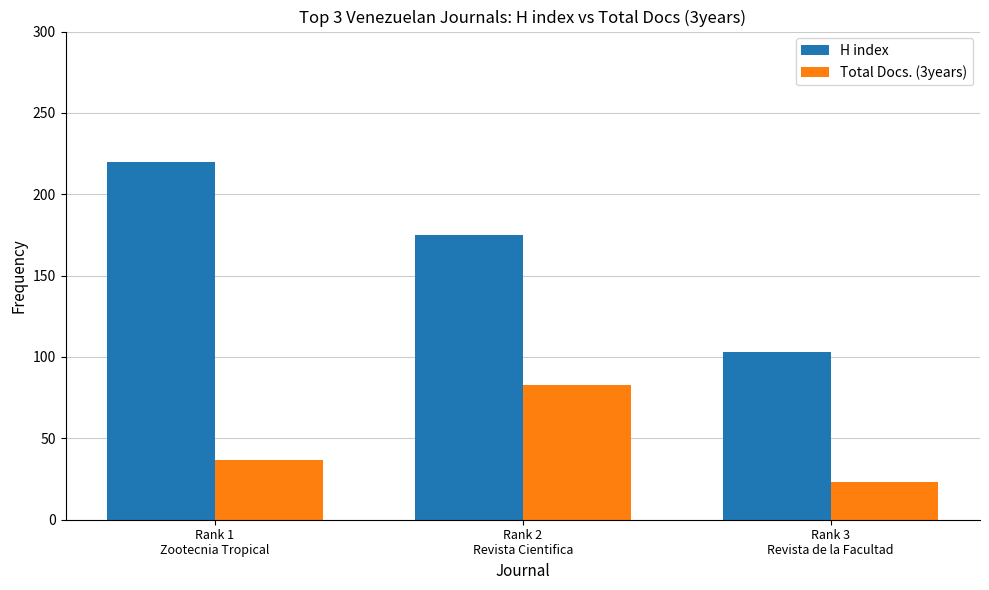

How many groups of bars are there?

3